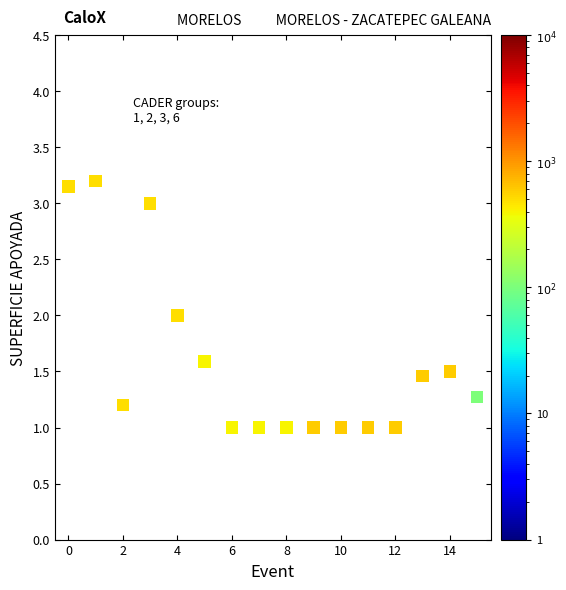

What is the range of Y values (max minus min)?

2.2